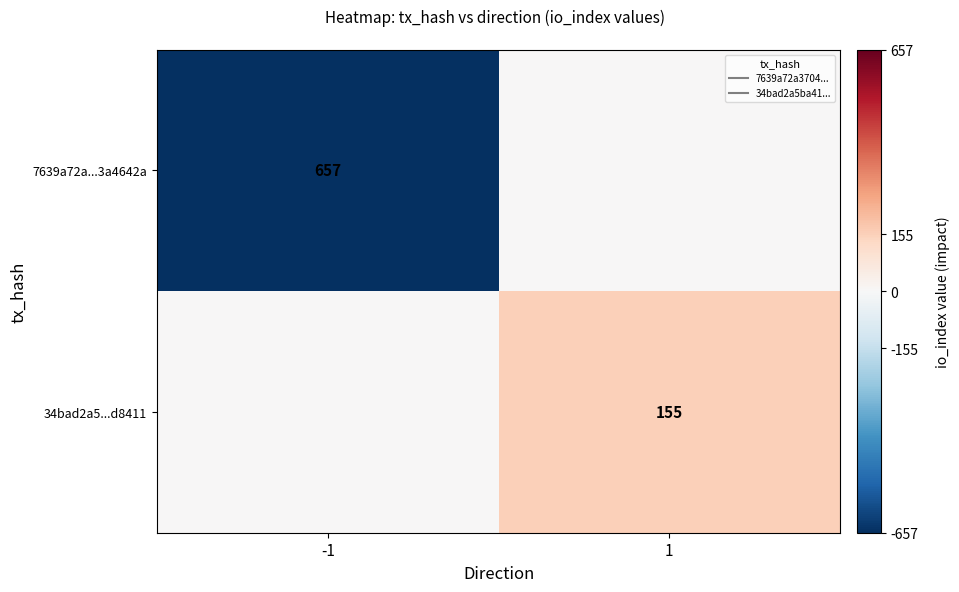

Which series changed the most between -1 and 1?

7639a72a...3a4642a